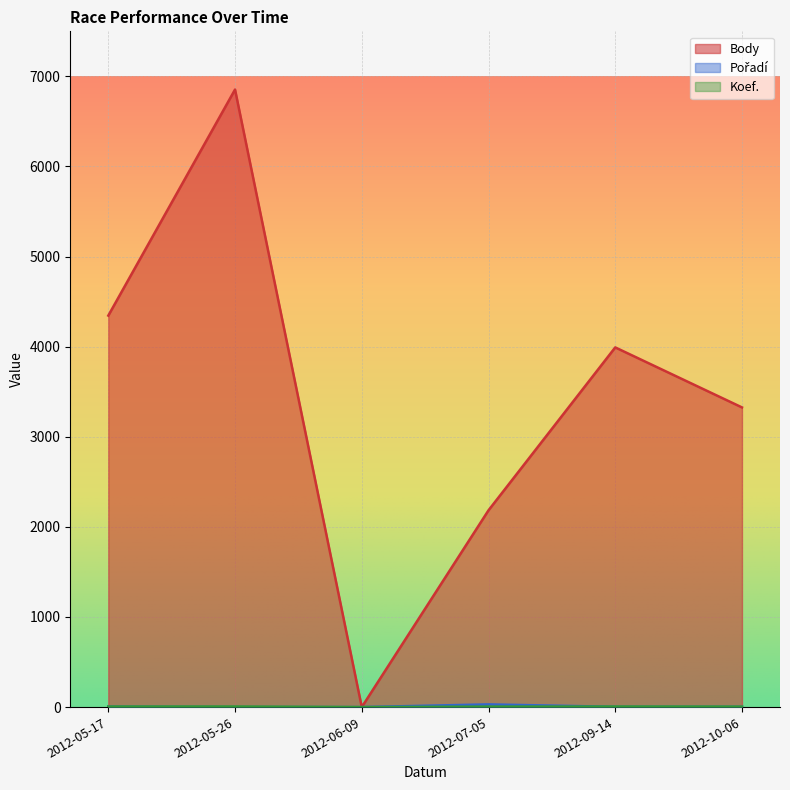

The Body series shows 3992 at 2012-09-14. True or false?

True